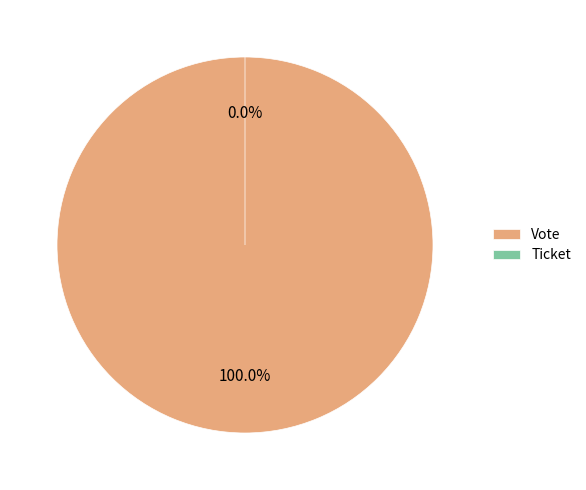

Which slice is the largest?

Vote